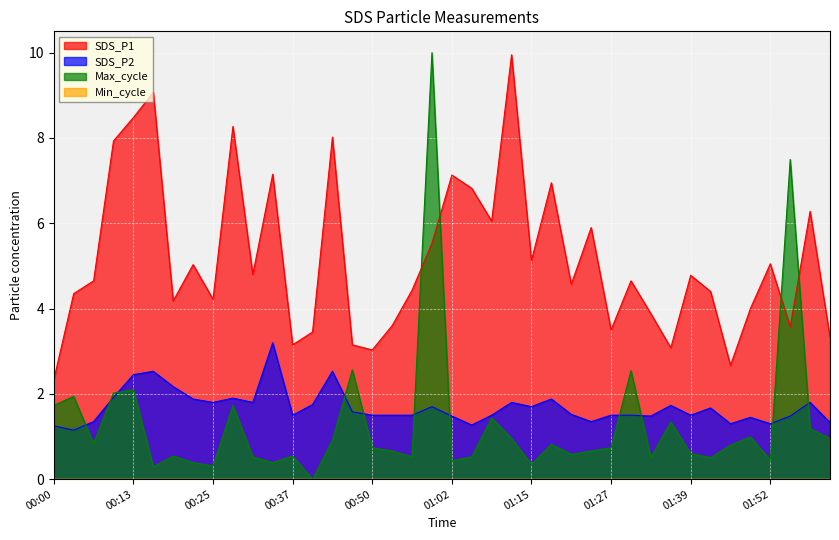

What is the label of the 14th point from the left?

00:41